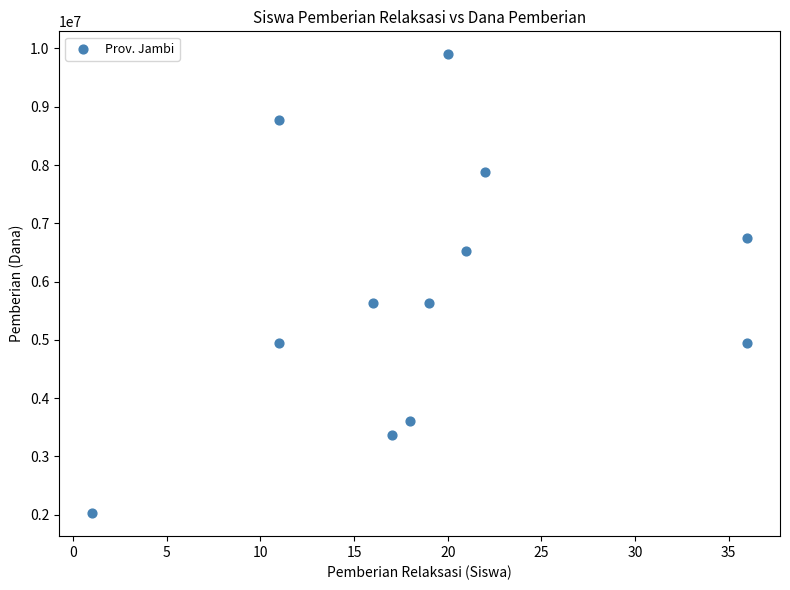

What is the range of X values (max minus min)?

35